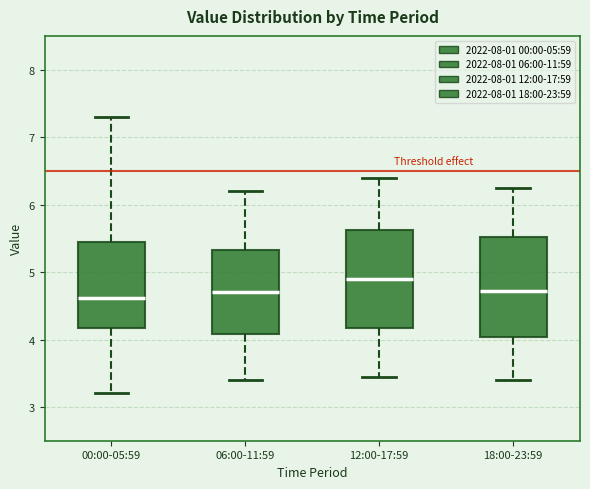

Reading left to right, transcribe this box plot: for each box, give where its median line is, the range the box spans, and where its two whiskers end, as read against the y-axis. The values are not printed on the chart, so give them approximately, as read against the axis.

00:00-05:59: median 4.6, box 4.2 to 5.4, whiskers 3.2 to 7.3
06:00-11:59: median 4.7, box 4.1 to 5.3, whiskers 3.4 to 6.2
12:00-17:59: median 4.9, box 4.2 to 5.6, whiskers 3.5 to 6.4
18:00-23:59: median 4.7, box 4.0 to 5.5, whiskers 3.4 to 6.3